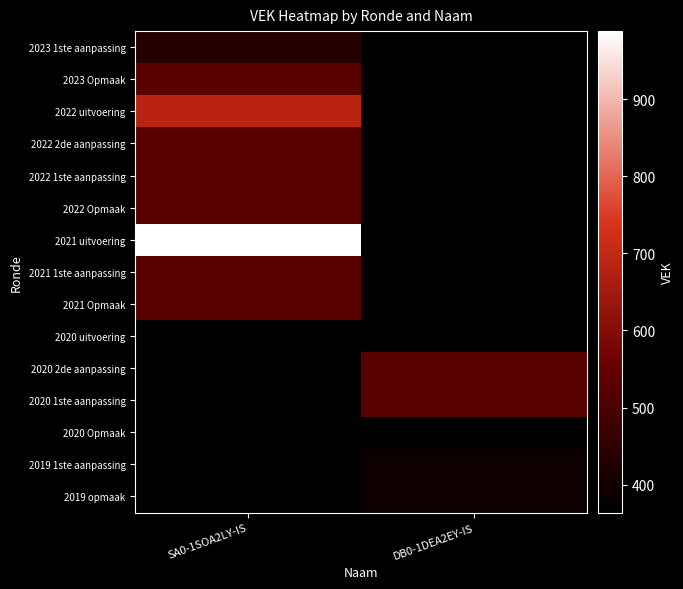

Is the value of 2019 opmaak at SA0-1SOA2LY-IS greater than the value of 2023 1ste aanpassing at DB0-1DEA2EY-IS?

No